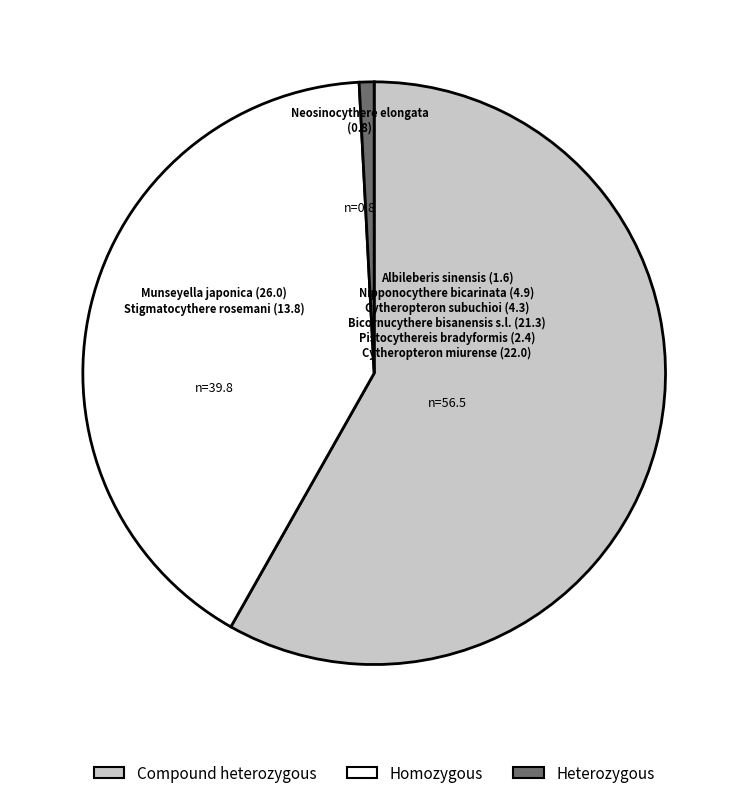

Is there a majority slice in this chart?

Yes